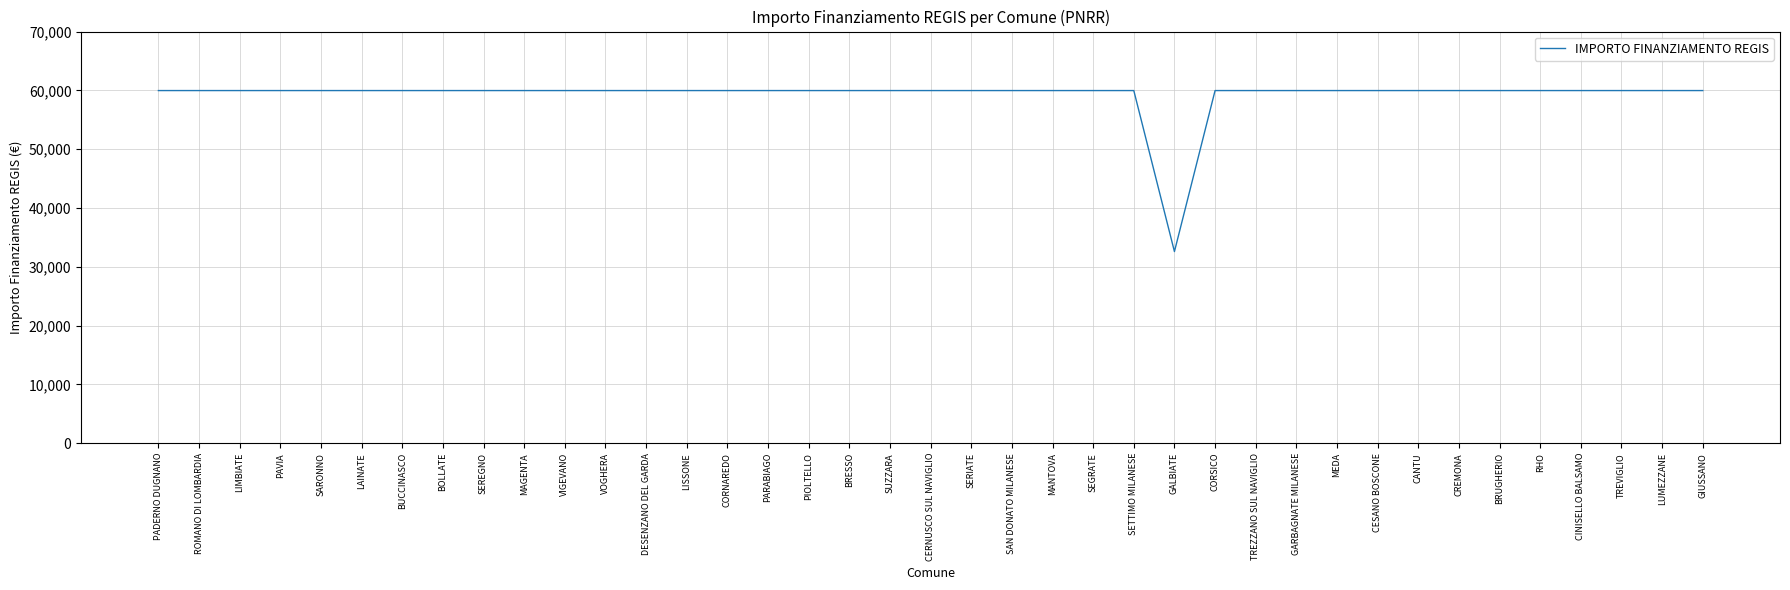

How many series are shown in this chart?

1